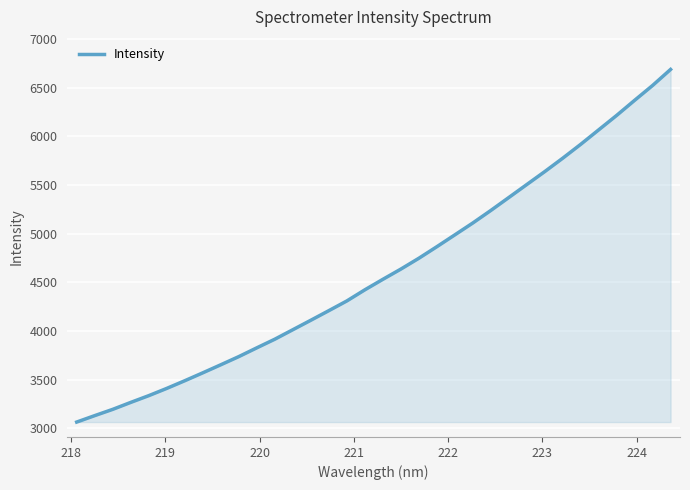

What is the difference between the maximum and minimum values?

3622.6